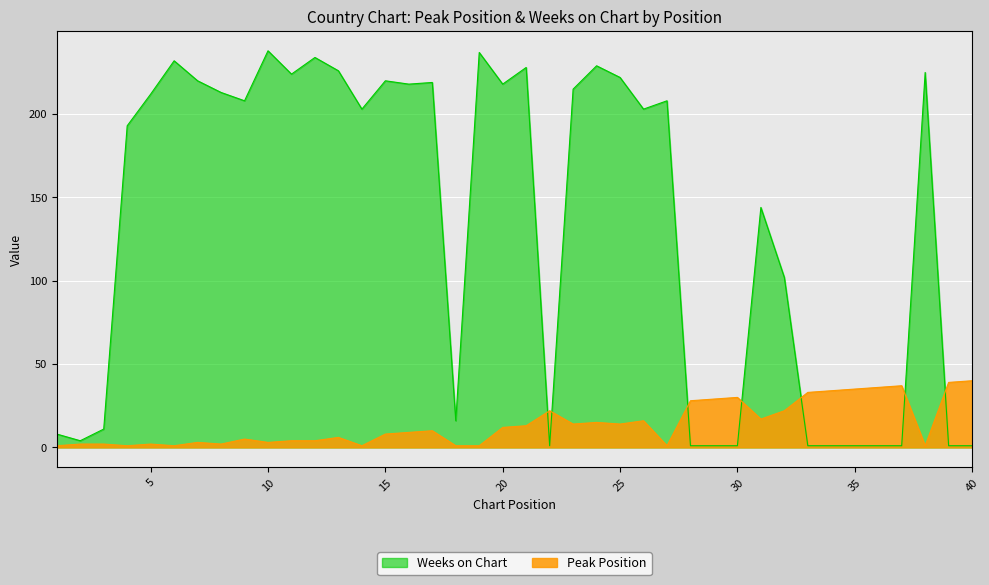

What are all the series names shown in the legend?

Weeks on Chart, Peak Position